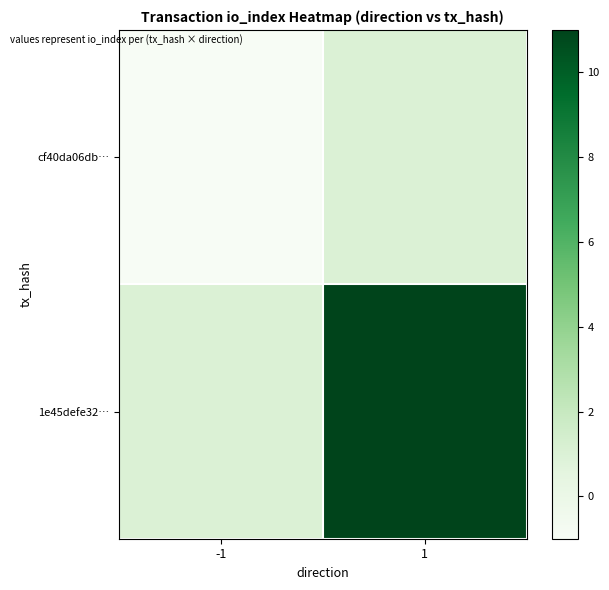

At how many categories does at least one series exceed 2?

1